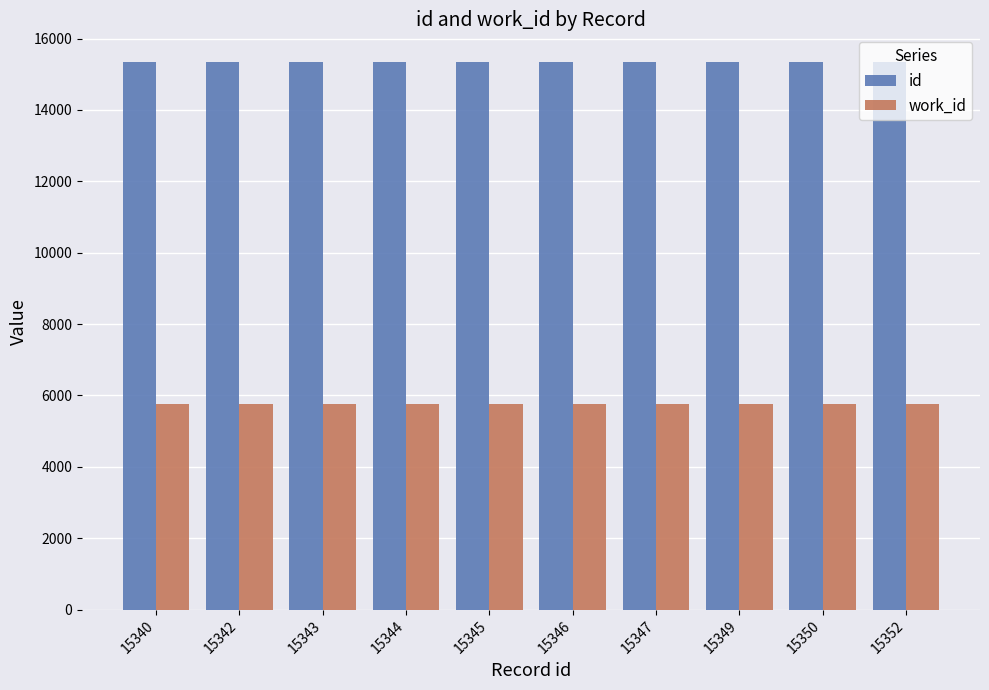

What value does the work_id series have at 15352?

5752